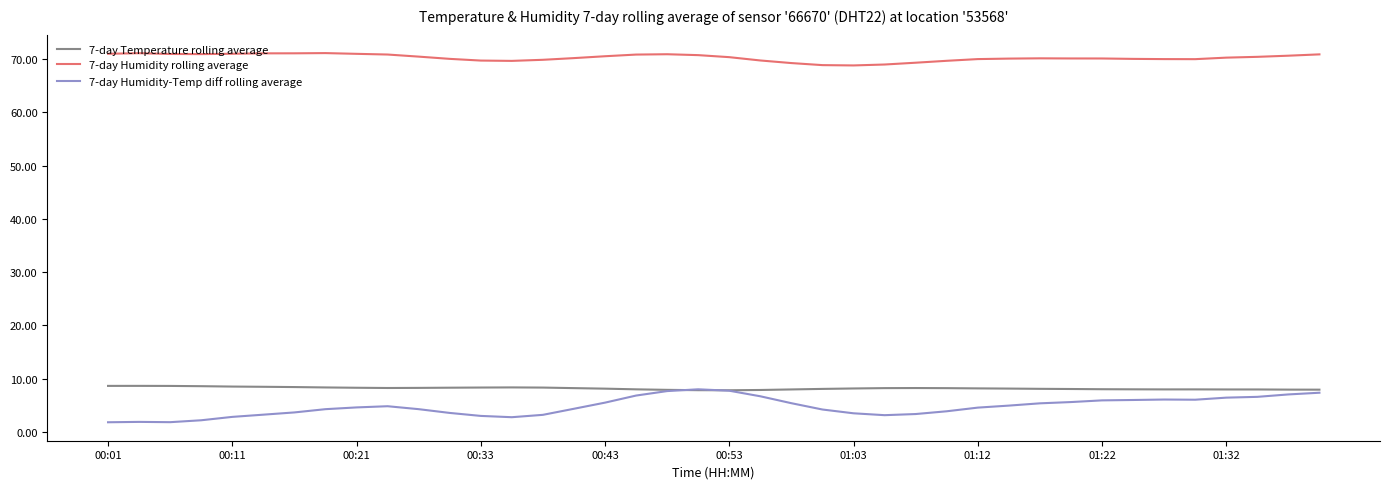

In 7-day Humidity rolling average, how many points are lower than both neighbors (excluding endpoints)?

4